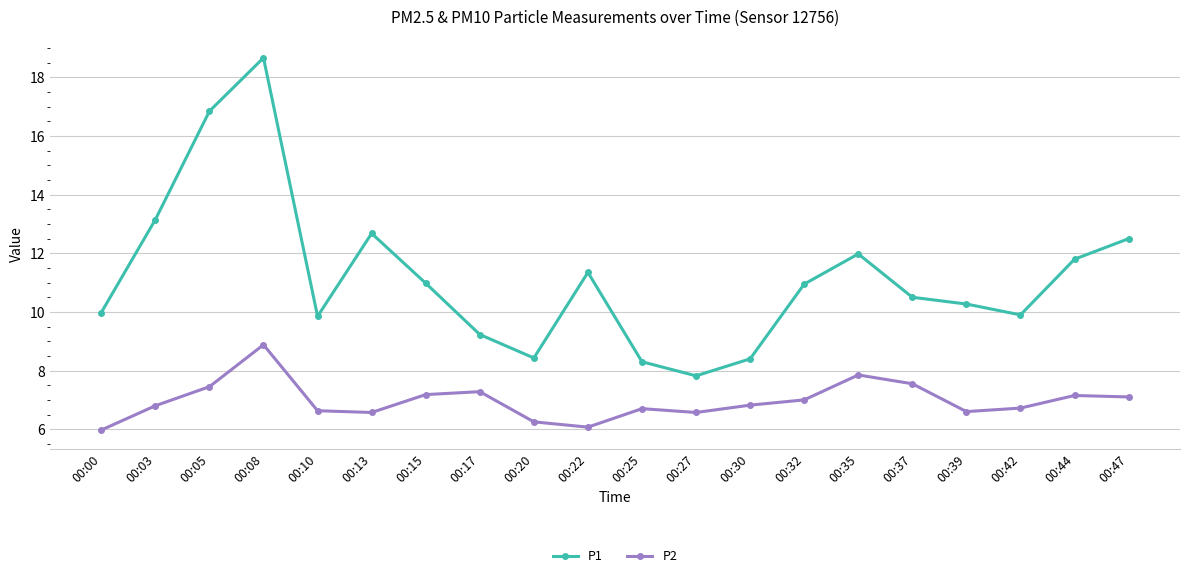

At which category does P1 reach its first local valley?

00:10